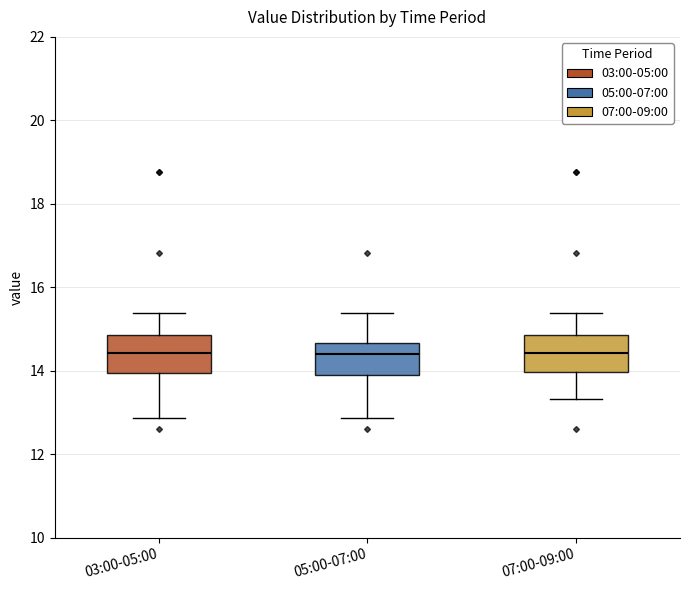

Where does the lower whisker of the box for 07:00-09:00 end on the y-axis? The values are not printed on the chart, so give them approximately, as read against the axis.

13.4